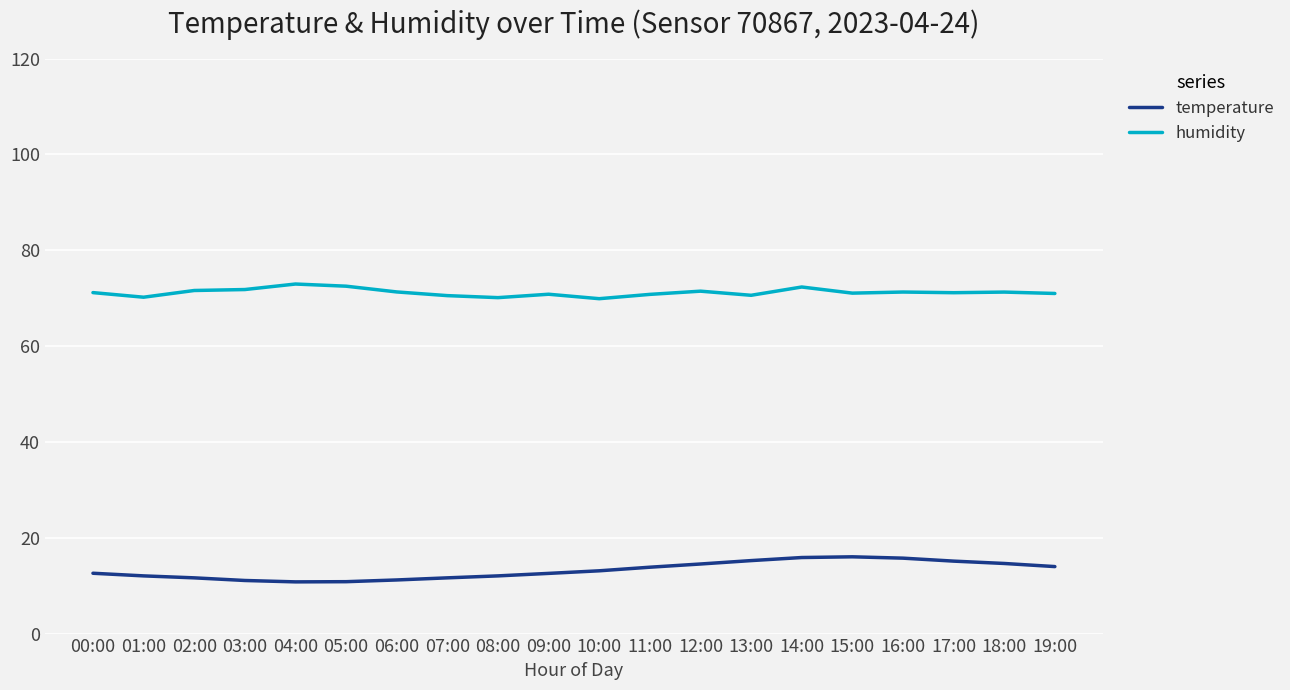

What are all the series names shown in the legend?

temperature, humidity